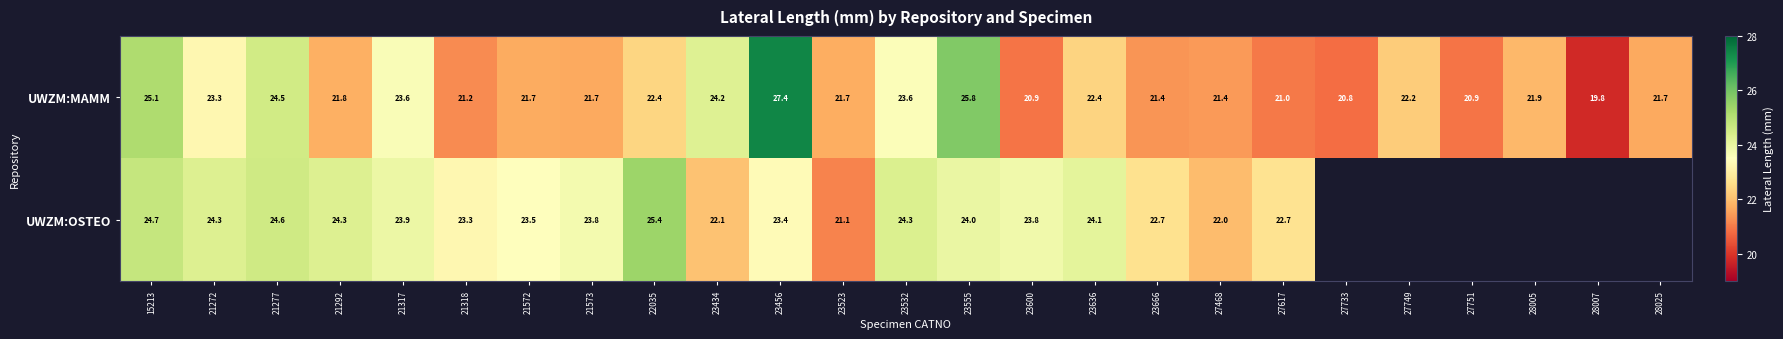

Rank the series at 21277 from lowest to highest value.

UWZM:MAMM, UWZM:OSTEO